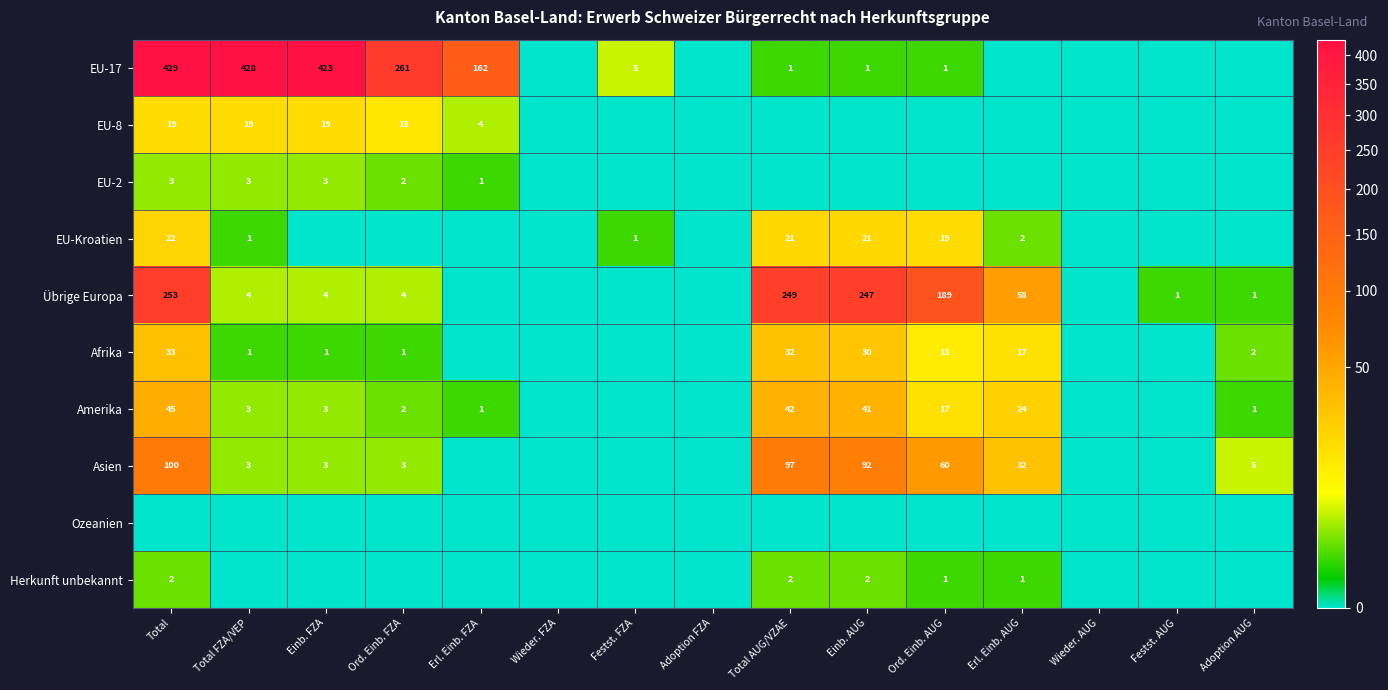

At how many categories does at least one series exceed 365?

3